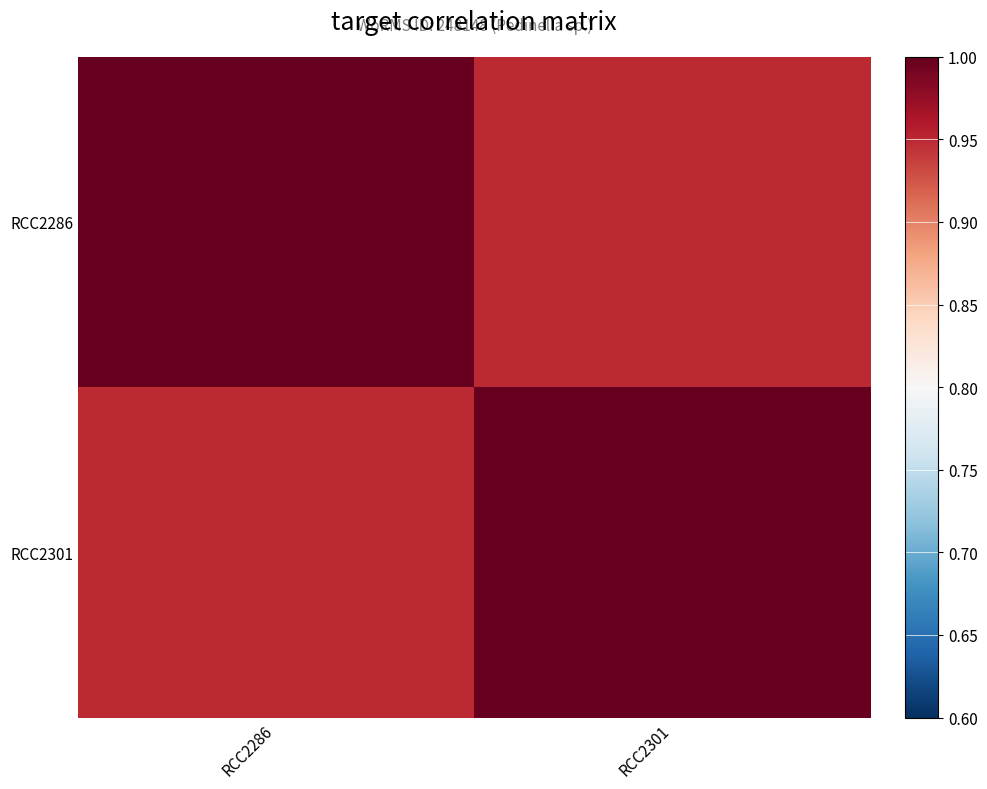

What is the smallest value displayed?

0.9